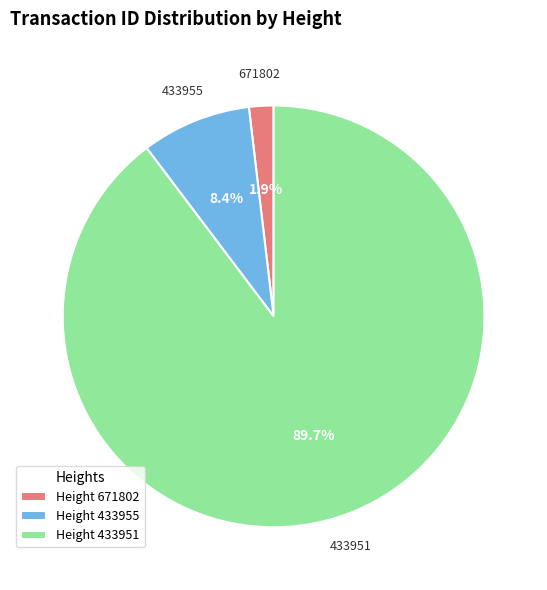

Which slice is the smallest?

Height 671802